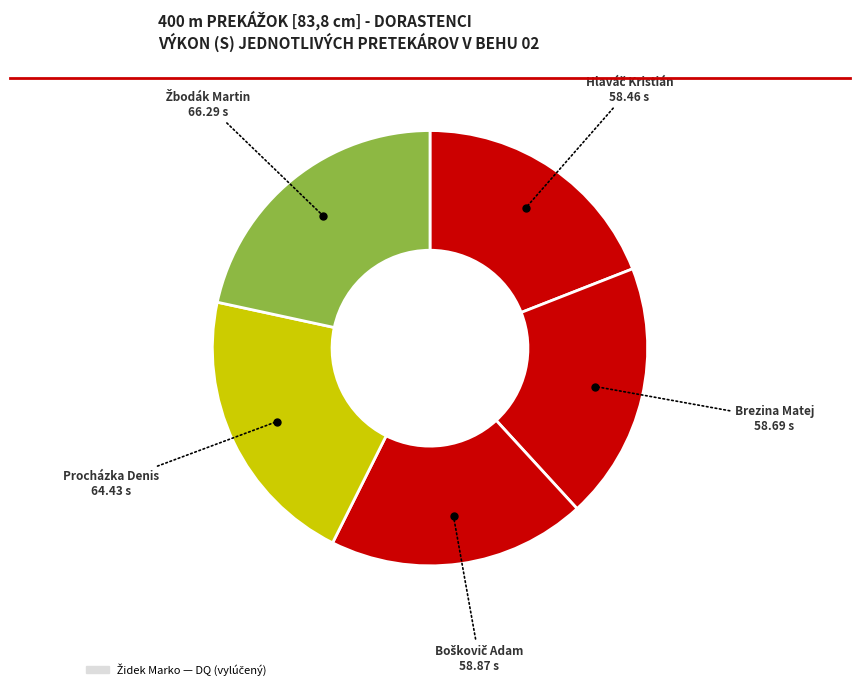

How many slices are in this pie chart?

5